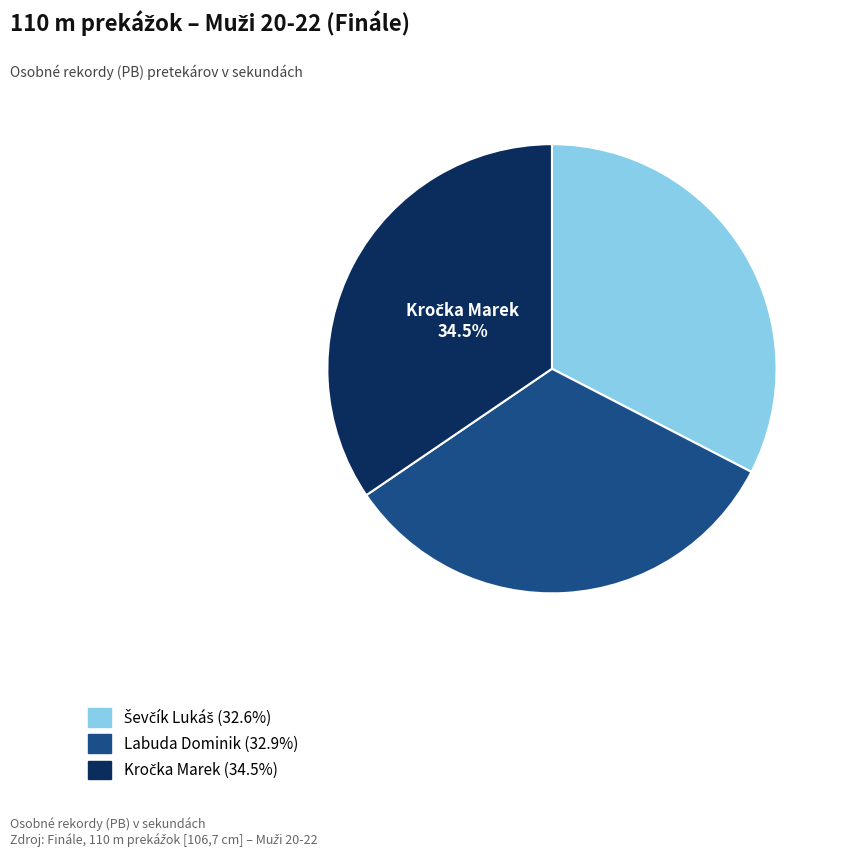

Does any single category account for the majority?

No